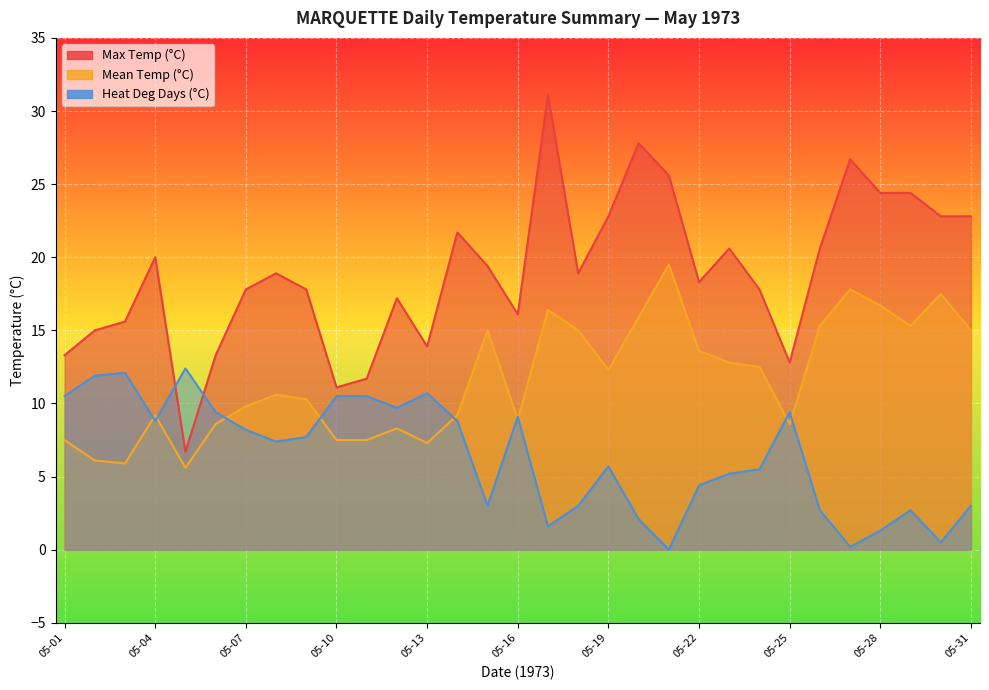

Reading right to left, transcribe all the data shown in this chart.

Max Temp (°C): 22.8	22.8	24.4	24.4	26.7	20.6	12.8	17.8	20.6	18.3	25.6	27.8	22.8	18.9	31.1	16.1	19.4	21.7	13.9	17.2	11.7	11.1	17.8	18.9	17.8	13.3	6.7	20.0	15.6	15.0	13.3
Mean Temp (°C): 15.0	17.5	15.3	16.7	17.8	15.3	8.6	12.5	12.8	13.6	19.5	15.9	12.3	15.0	16.4	8.9	15.0	9.2	7.3	8.3	7.5	7.5	10.3	10.6	9.8	8.6	5.6	9.2	5.9	6.1	7.5
Heat Deg Days (°C): 3.0	0.5	2.7	1.3	0.2	2.7	9.4	5.5	5.2	4.4	0.0	2.1	5.7	3.0	1.6	9.1	3.0	8.8	10.7	9.7	10.5	10.5	7.7	7.4	8.2	9.4	12.4	8.8	12.1	11.9	10.5